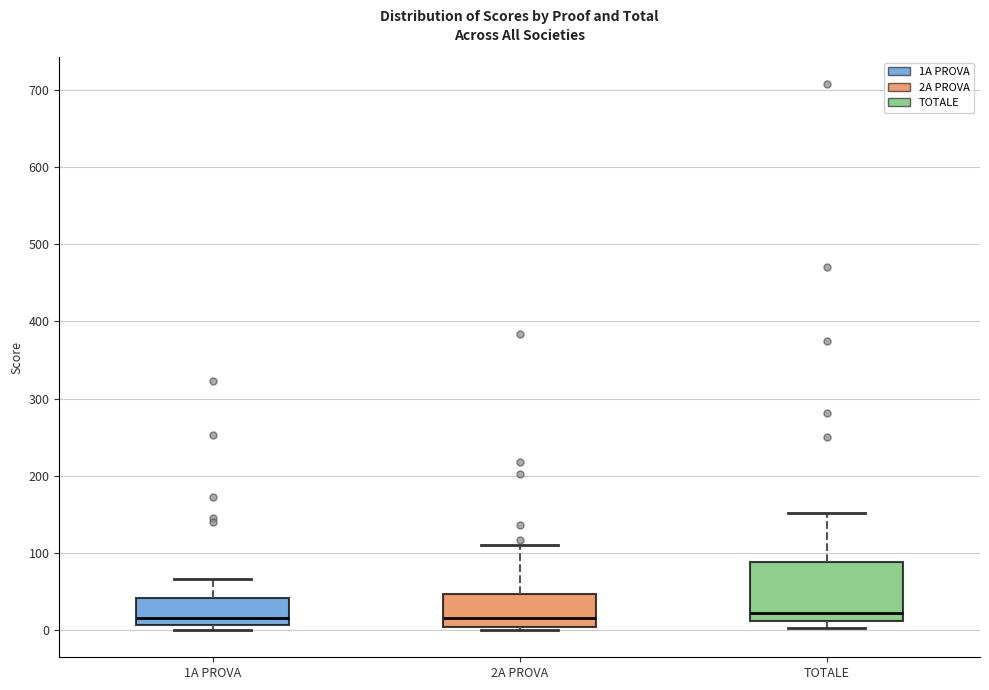

Comparing the boxes themselves (not the whiskers), which one is the tallest?

TOTALE